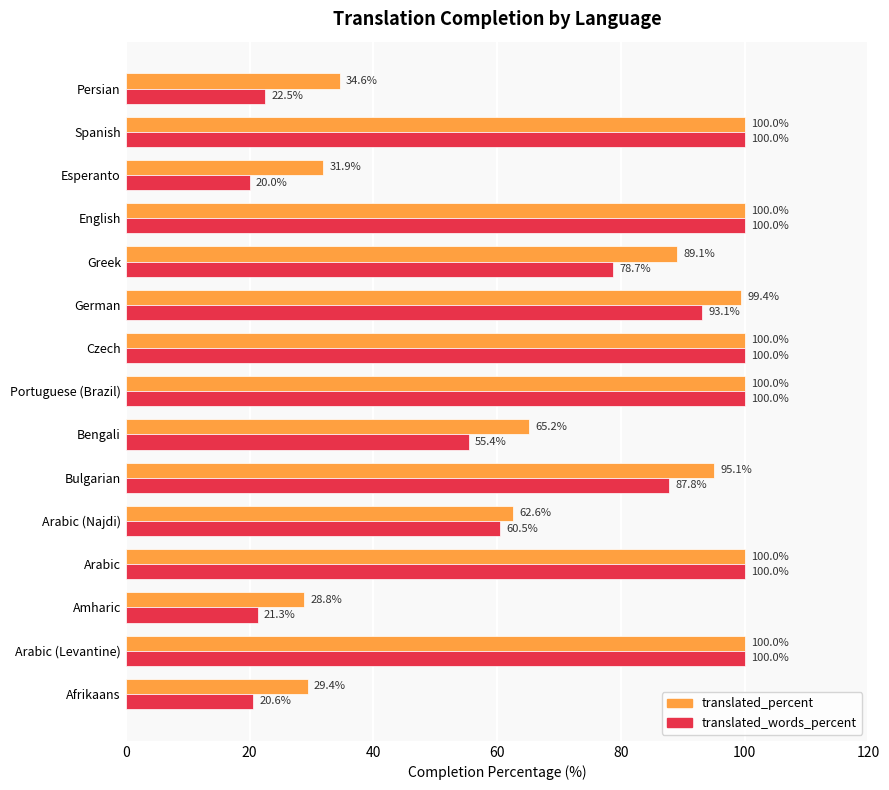

Which series changed the most between Greek and Persian?

translated_words_percent